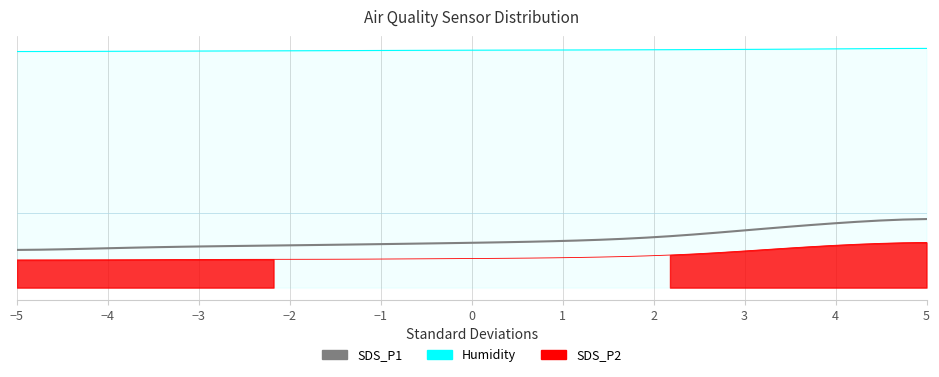

What is the difference between the maximum and minimum values in the SDS_P1 series?

9.3